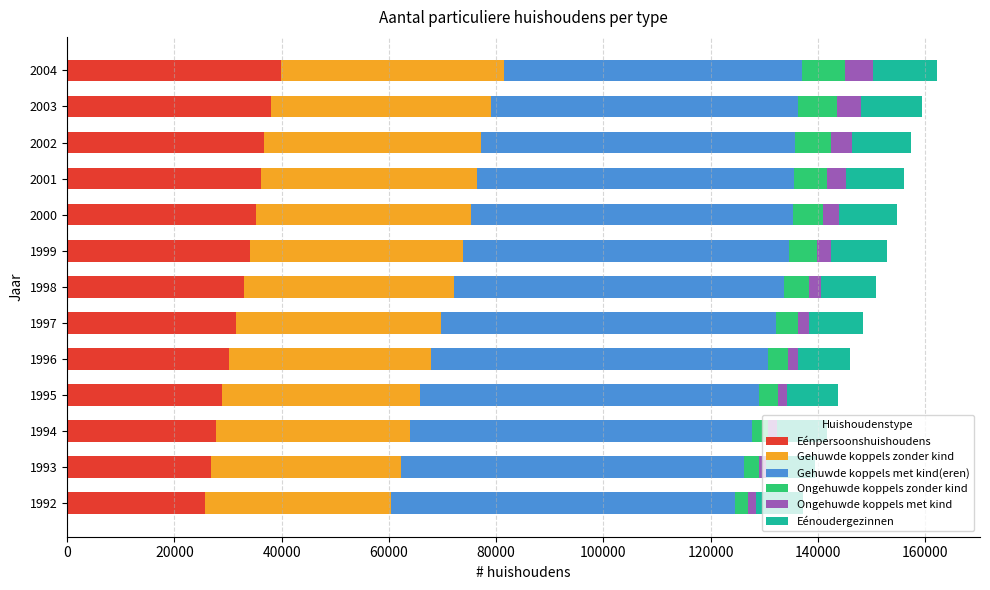

What is the maximum value for Eénpersoonshuishoudens?

39808